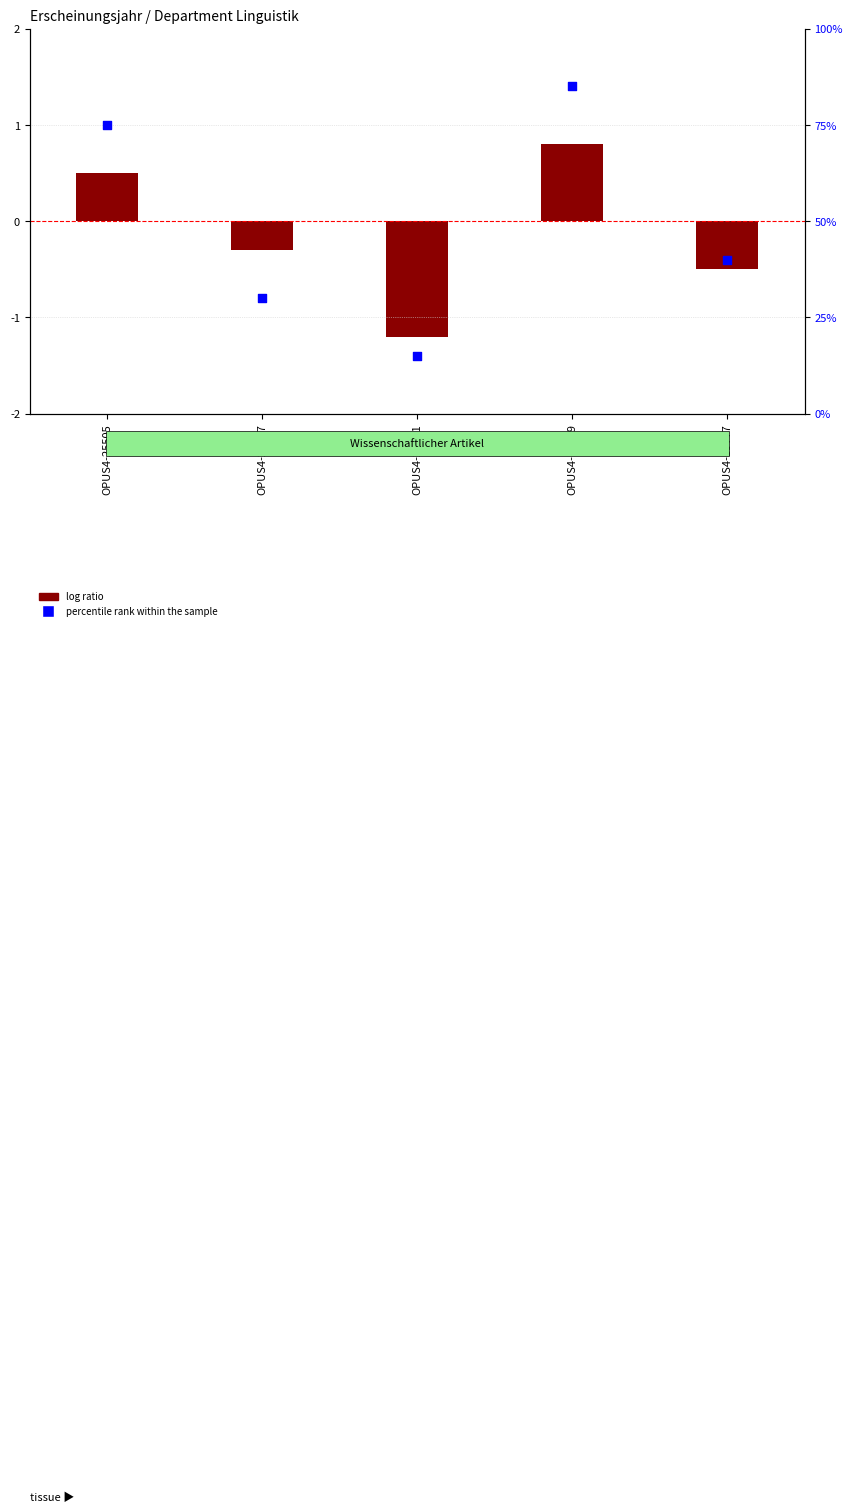

At which category is the sum across all series the highest?

OPUS4-18999